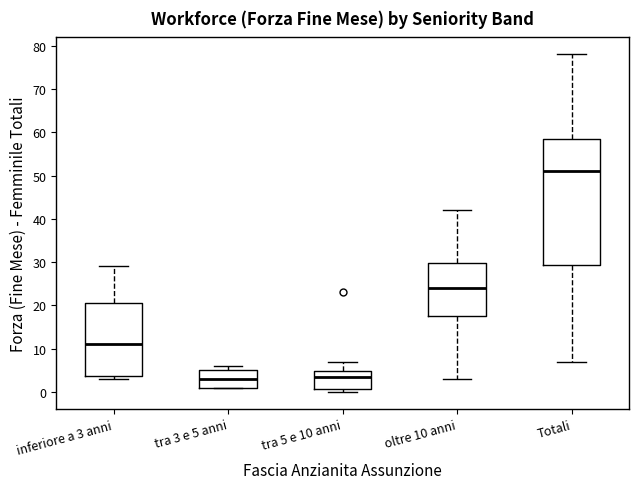

Comparing the boxes themselves (not the whiskers), which one is the tallest?

Totali